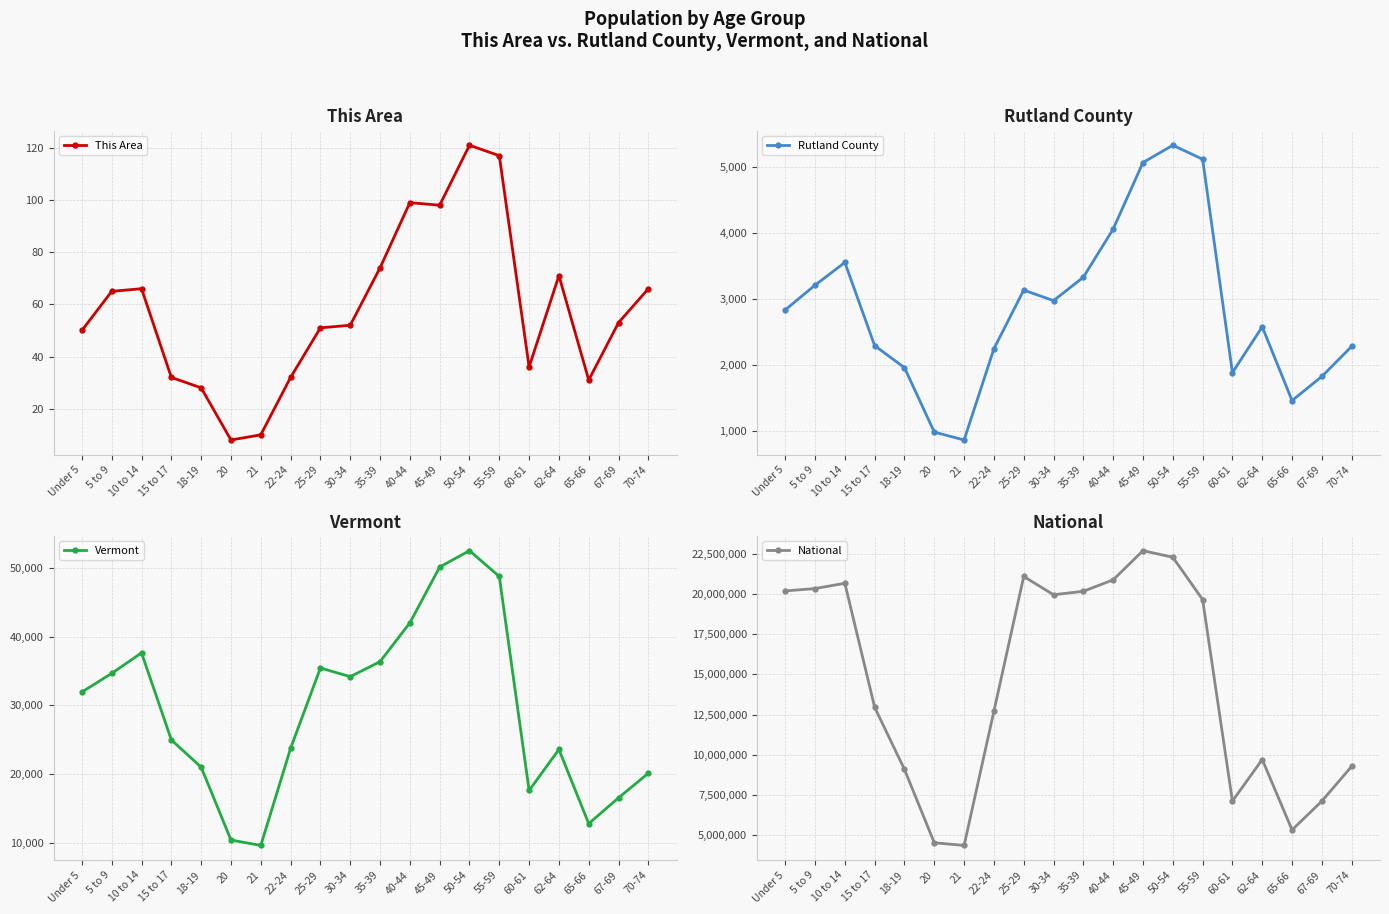

How many lines are shown in the chart?

4